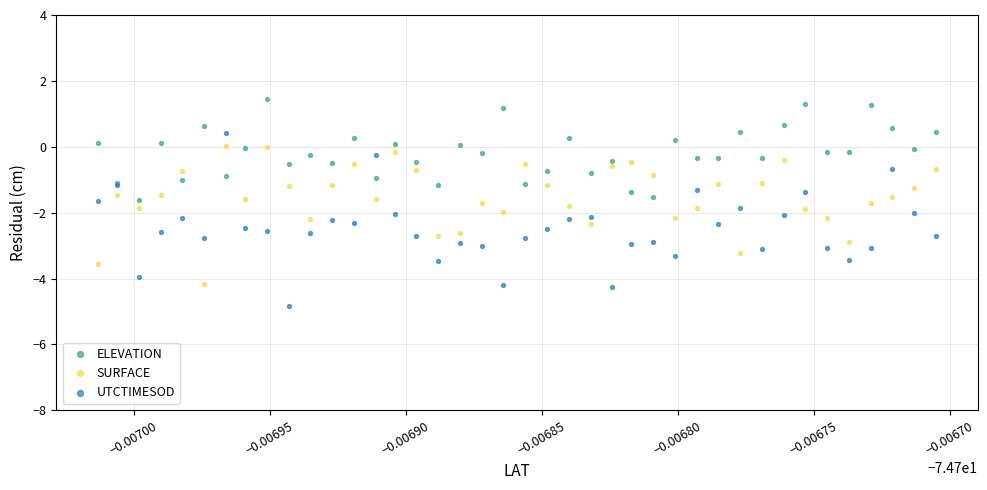

Which series reaches the minimum Y coordinate?

UTCTIMESOD